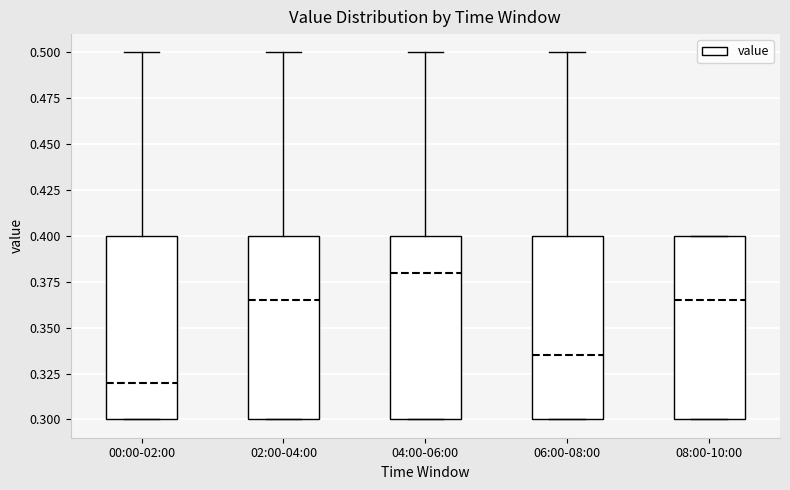

Where does the median line of the box for 06:00-08:00 sit on the y-axis? The values are not printed on the chart, so give them approximately, as read against the axis.

0.335